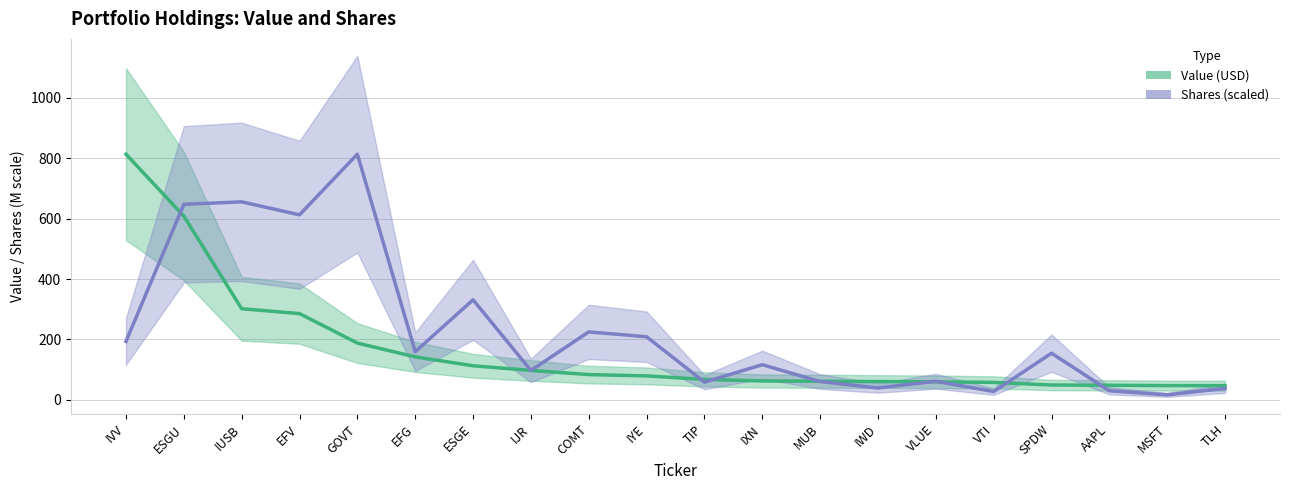

What is the difference between the Shares center values at ESGE and EFG?

171.9